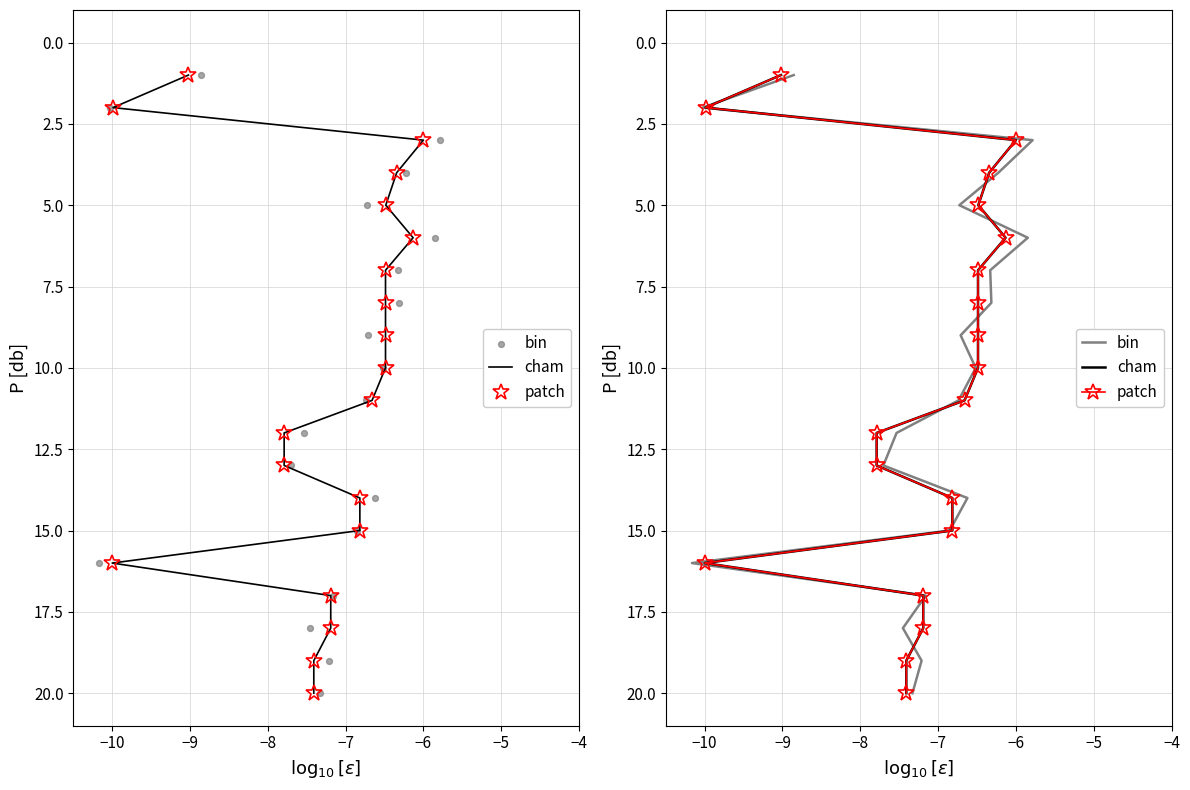

Which series has the largest total across all categories?

cham